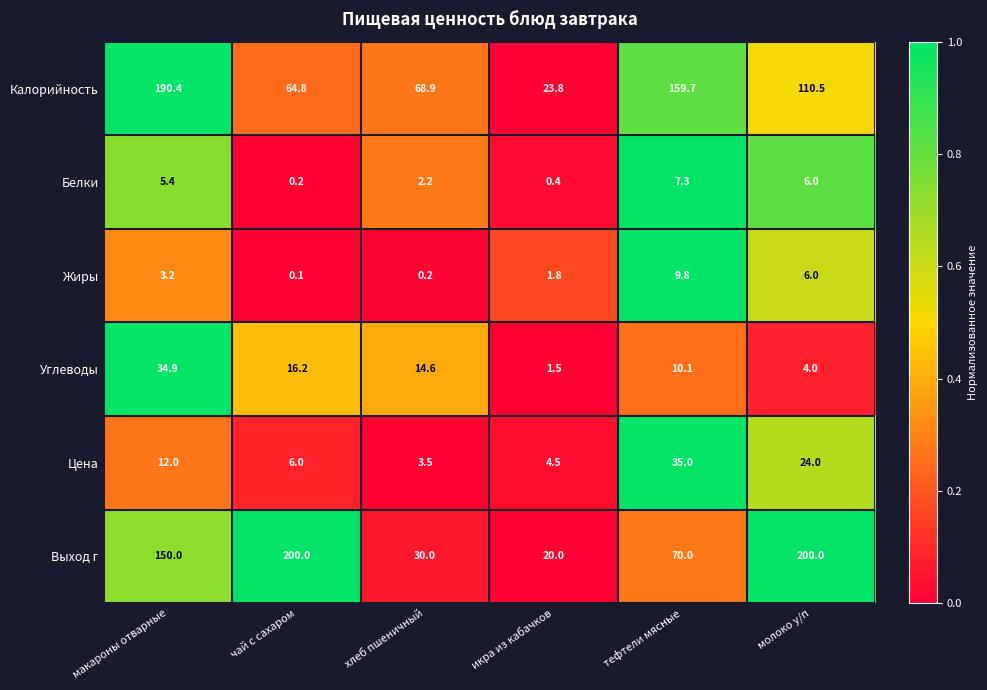

Where does the Углеводы series first go above 14?

макароны отварные